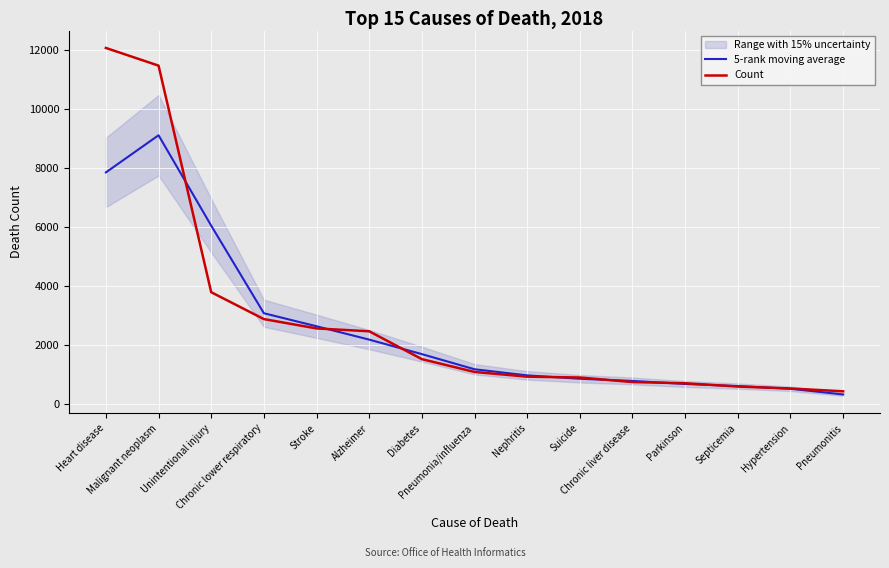

Reading right to left, transcribe all the data shown in this chart.

5-rank moving average: 310.7	503.7	594.7	667.0	769.3	843.7	958.0	1165.3	1678.0	2169.7	2622.0	3063.3	6031.7	9094.3	7835.7
Count: 418.0	514.0	579.0	691.0	731.0	886.0	914.0	1074.0	1508.0	2452.0	2549.0	2865.0	3776.0	11454.0	12053.0